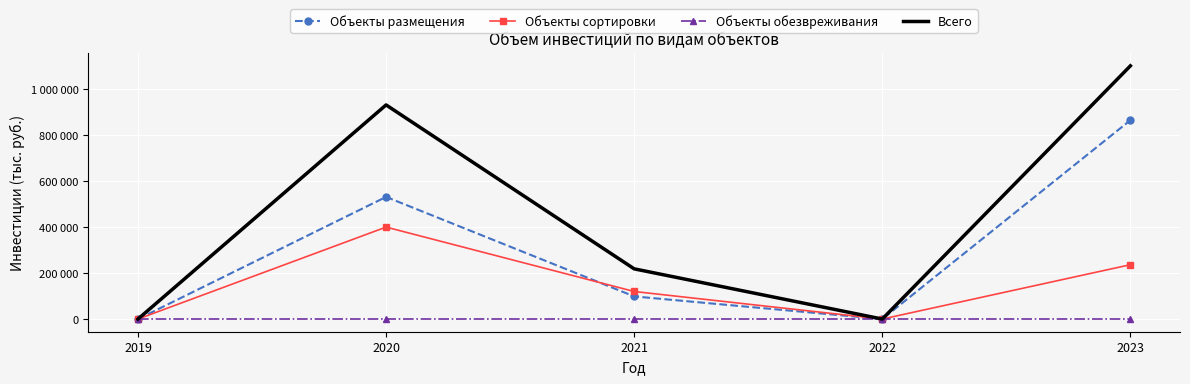

What are all the series names shown in the legend?

Объекты размещения, Объекты сортировки, Объекты обезвреживания, Всего